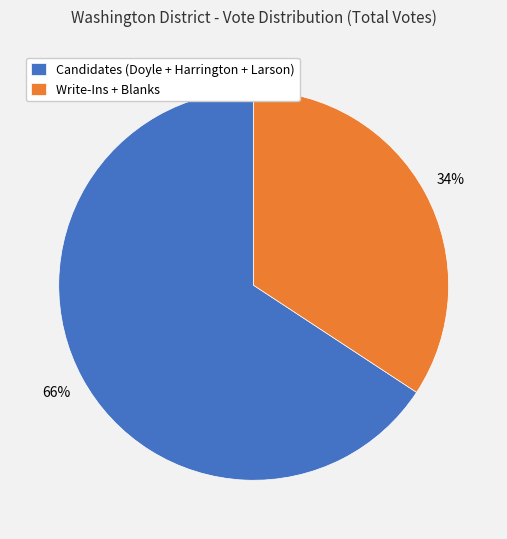

To the nearest percent, what is the difference between the largest and smallest slice percentages?

32%